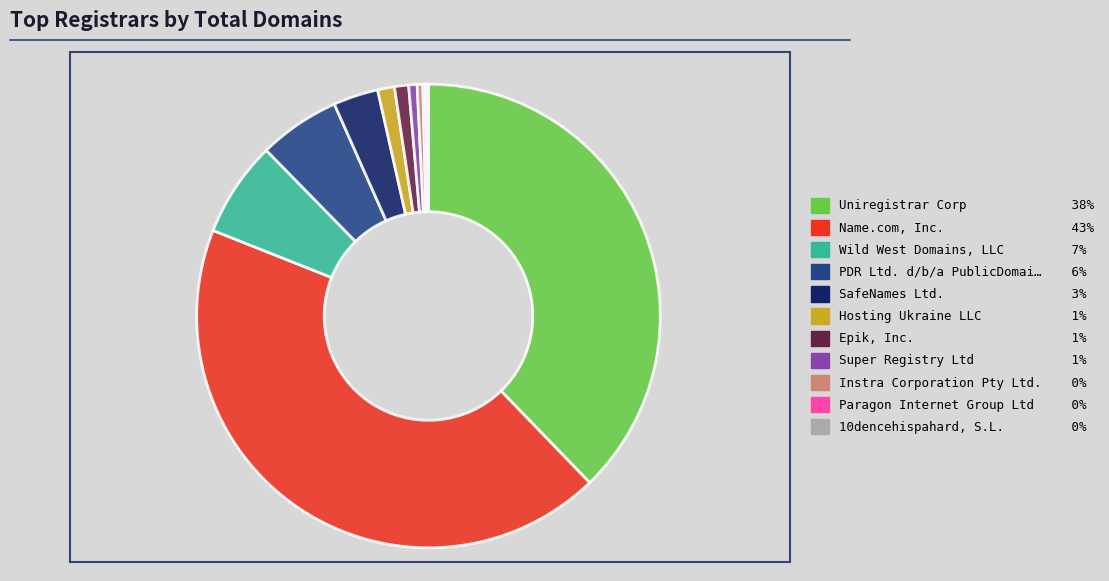

Is there a majority slice in this chart?

No